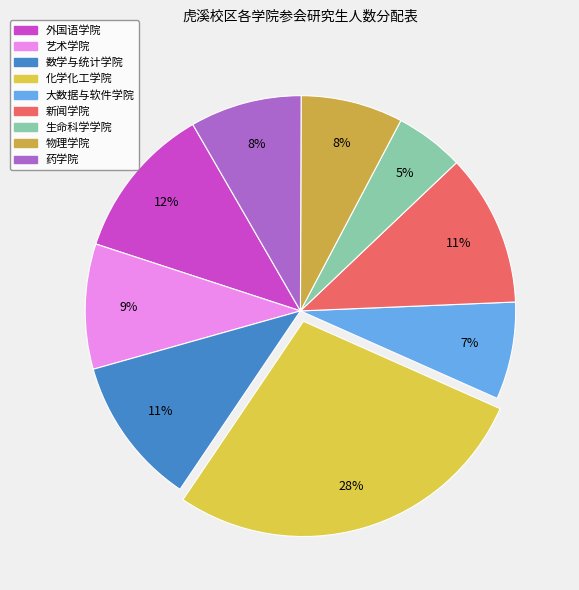

The 大数据与软件学院 slice represents 1% of the pie. True or false?

False